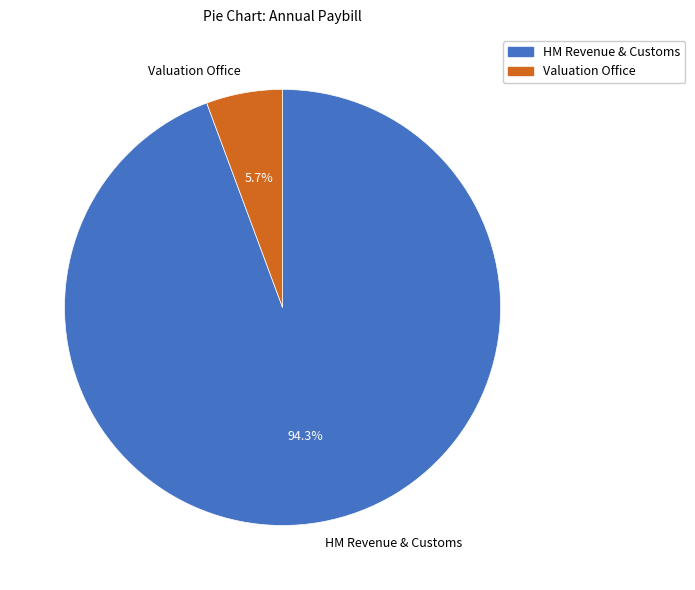

What portion of the pie excludes HM Revenue & Customs?

5.7%